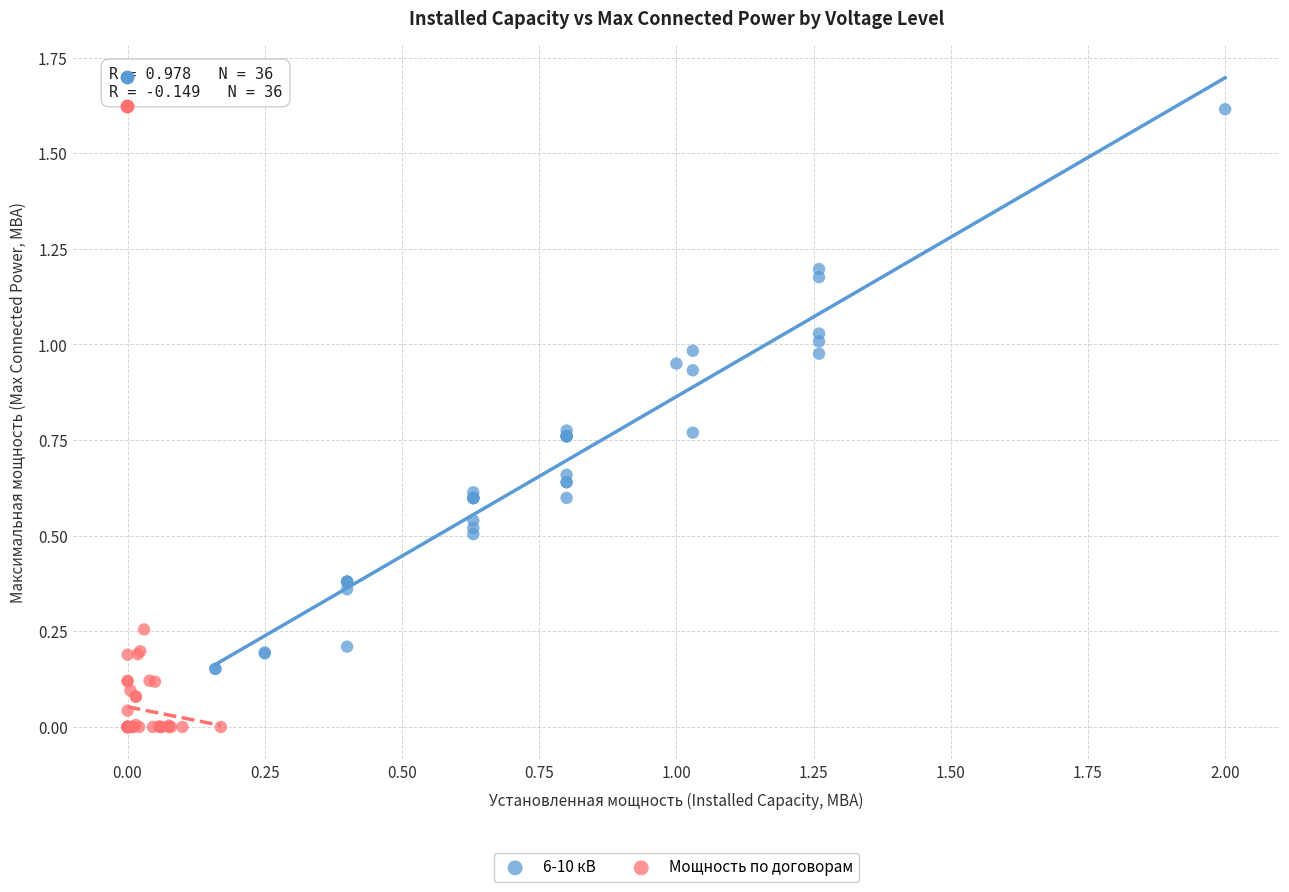

Which series reaches the maximum Y coordinate?

6-10 кВ